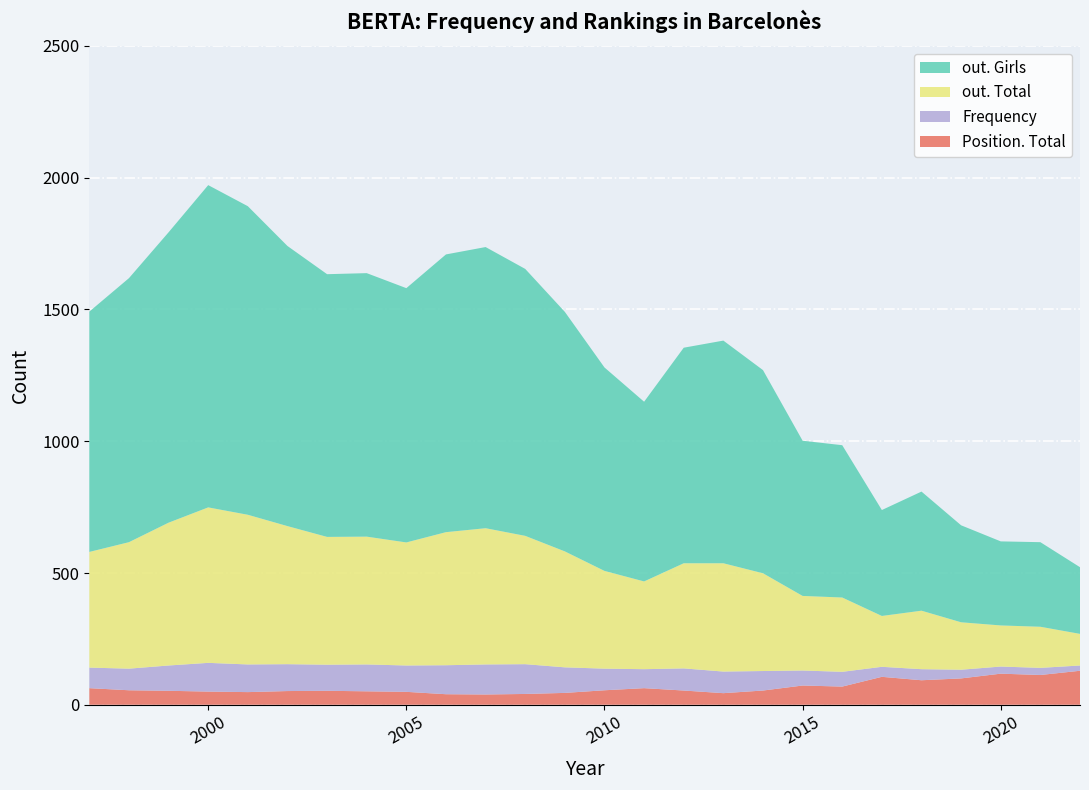

Reading right to left, transcribe all the data shown in this chart.

out. Girls: 2022=253	2021=321	2020=319	2019=368	2018=452	2017=402	2016=578	2015=589	2014=771	2013=845	2012=818	2011=682	2010=772	2009=909	2008=1013	2007=1067	2006=1054	2005=965	2004=1000	2003=997	2002=1063	2001=1171	2000=1223	1999=1102	1998=1002	1997=912
out. Total: 2022=120	2021=156	2020=156	2019=180	2018=222	2017=193	2016=282	2015=283	2014=371	2013=411	2012=399	2011=333	2010=371	2009=440	2008=487	2007=517	2006=505	2005=467	2004=485	2003=485	2002=524	2001=568	2000=590	1999=542	1998=480	1997=439
Frequency: 2022=20	2021=27	2020=27	2019=33	2018=42	2017=38	2016=56	2015=57	2014=74	2013=82	2012=84	2011=72	2010=82	2009=97	2008=113	2007=114	2006=110	2005=100	2004=102	2003=99	2002=102	2001=105	2000=109	1999=96	1998=82	1997=78
Position. Total: 2022=129	2021=113	2020=118	2019=100	2018=93	2017=106	2016=69	2015=73	2014=54	2013=44	2012=54	2011=63	2010=55	2009=45	2008=41	2007=39	2006=40	2005=49	2004=51	2003=53	2002=52	2001=48	2000=50	1999=53	1998=55	1997=63